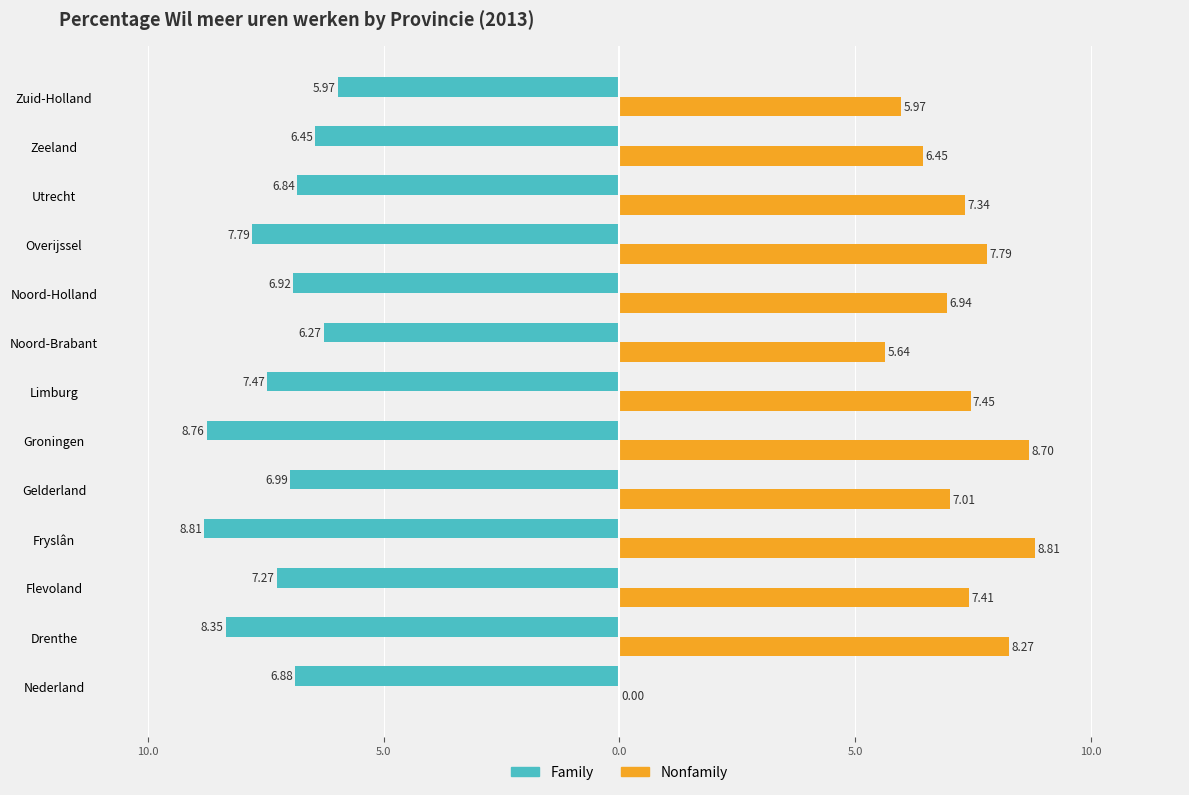

What is the sum of all Nonfamily values?

87.8